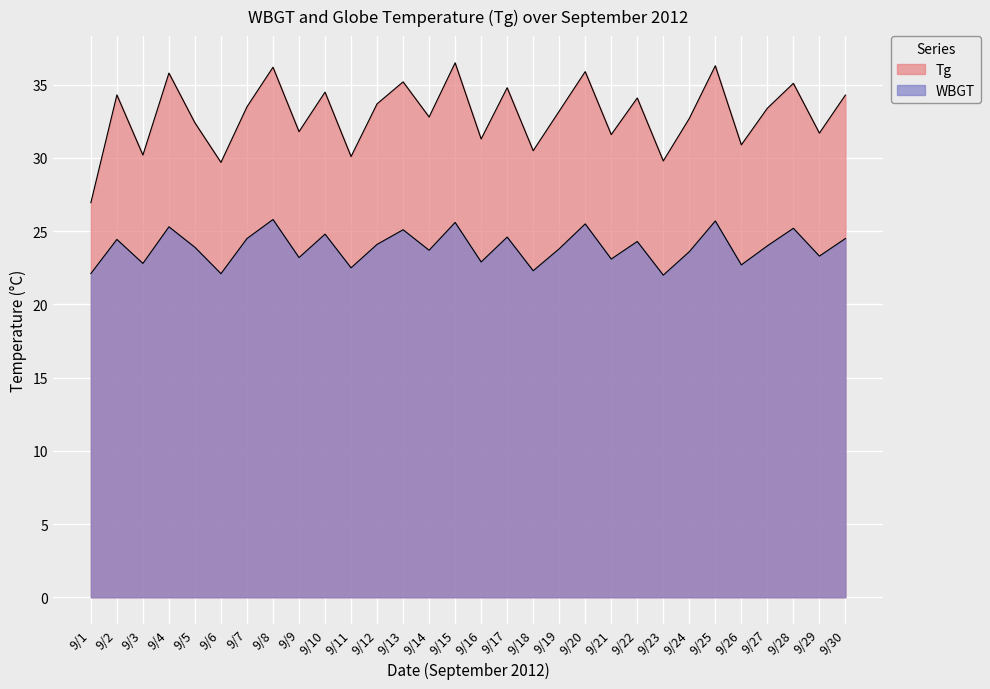

Does the chart display data point markers on the line(s)?

No